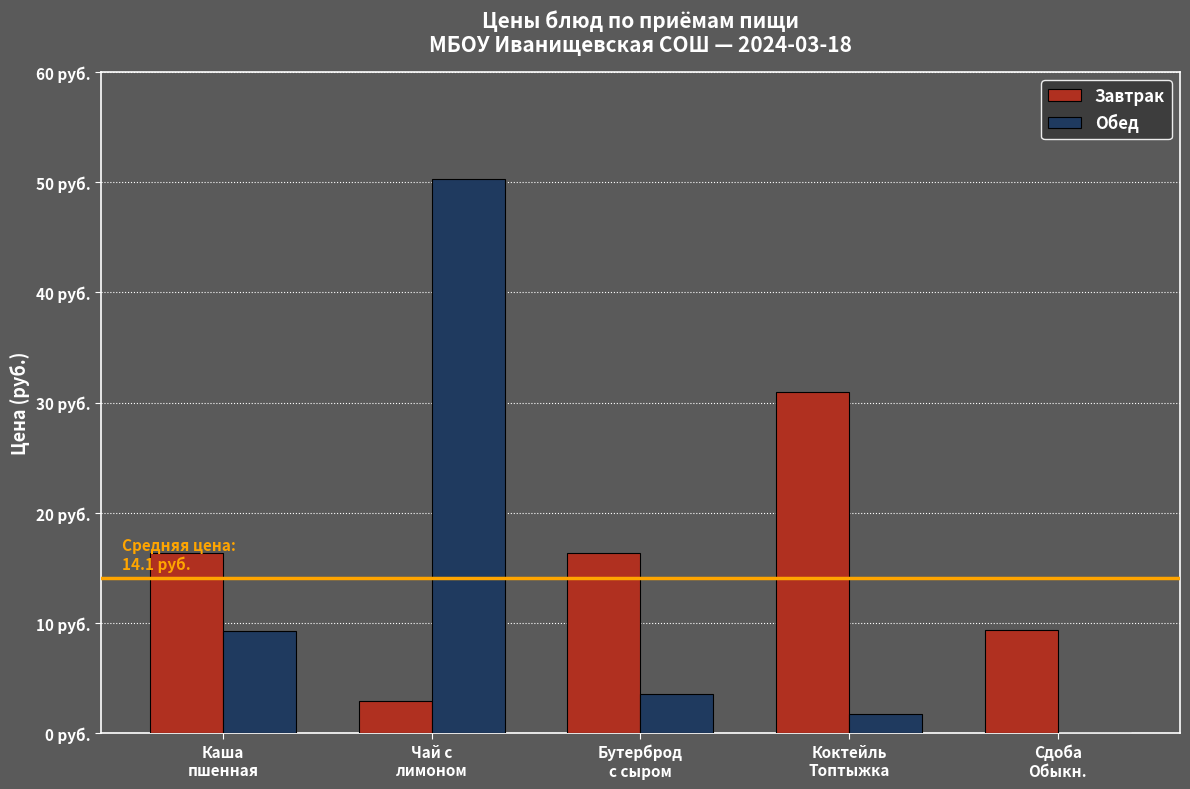

Rank the series by their maximum value, from lowest to highest.

Завтрак, Обед